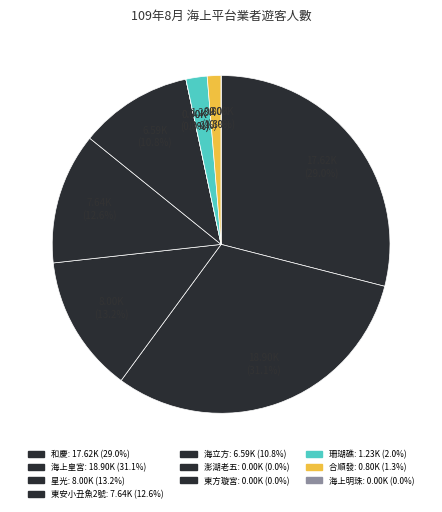

Which category has the smallest portion of the pie?

澎湖老五